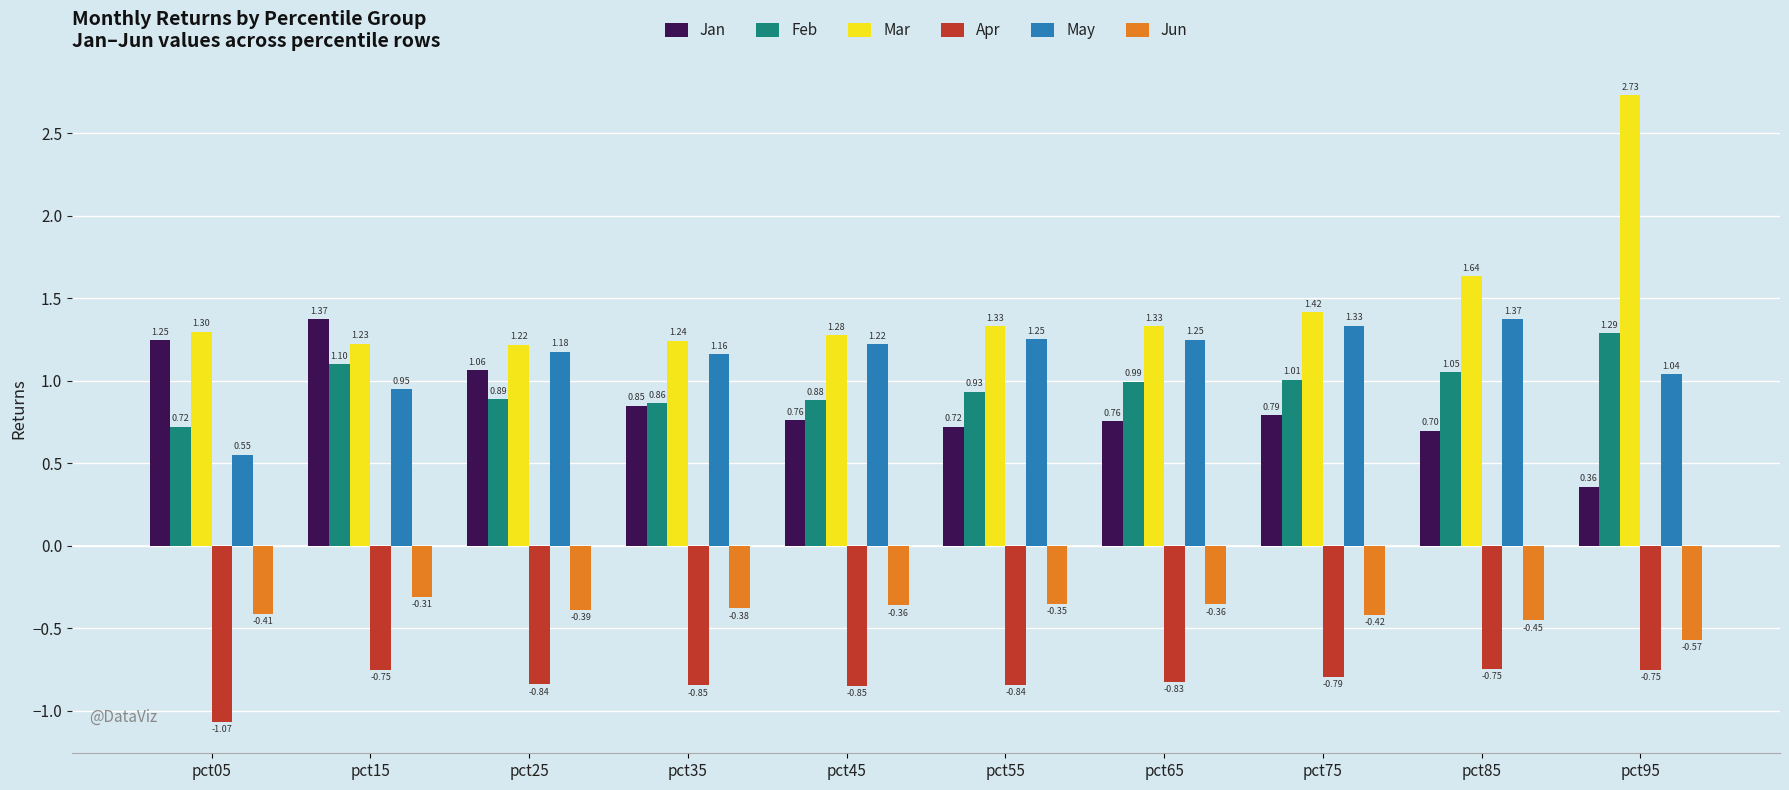

Which series has the largest total across all categories?

Mar